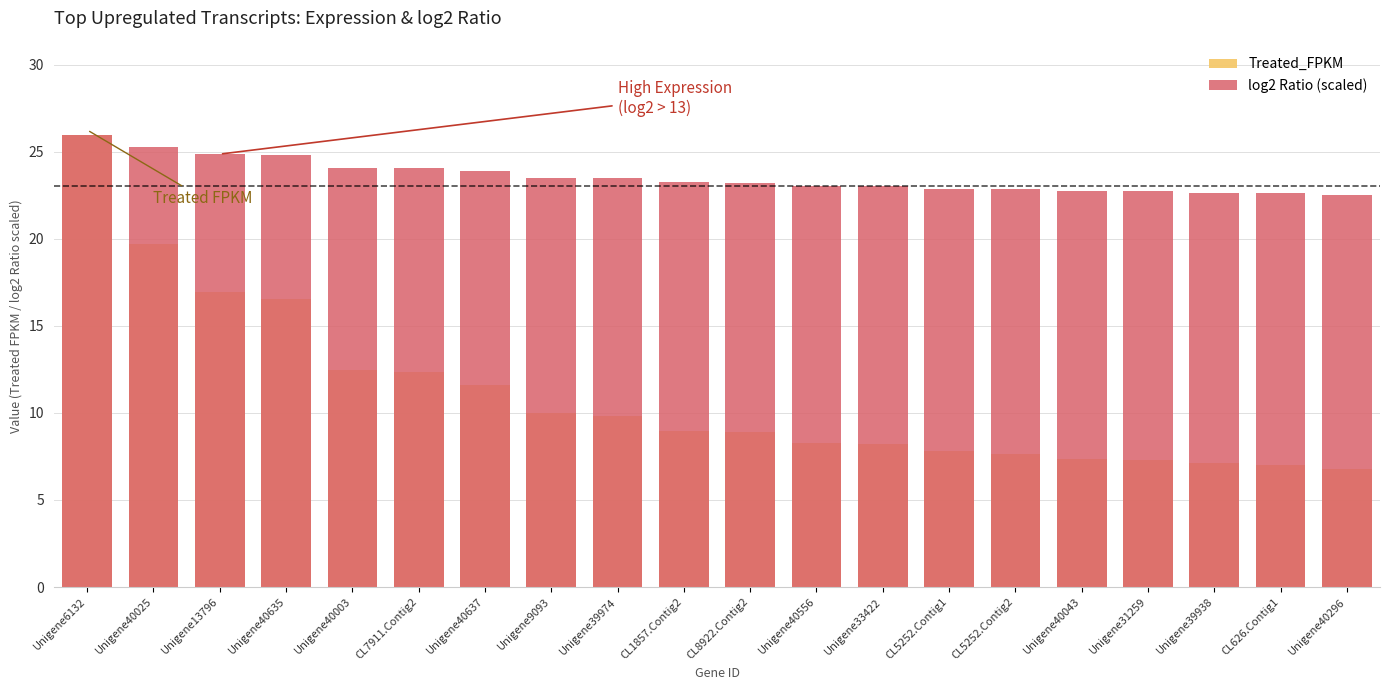

Rank the series by their average value, from lowest to highest.

Treated_FPKM, log2 Ratio (scaled)